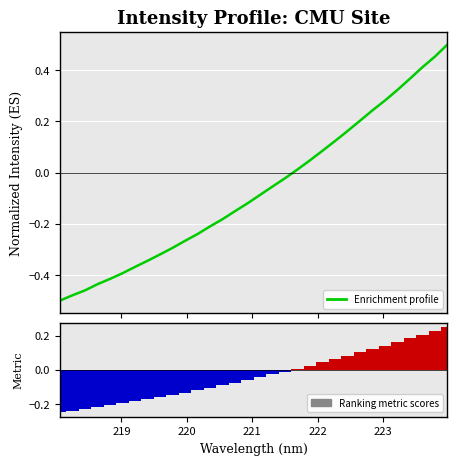

At how many categories does at least one series exceed 0?

13